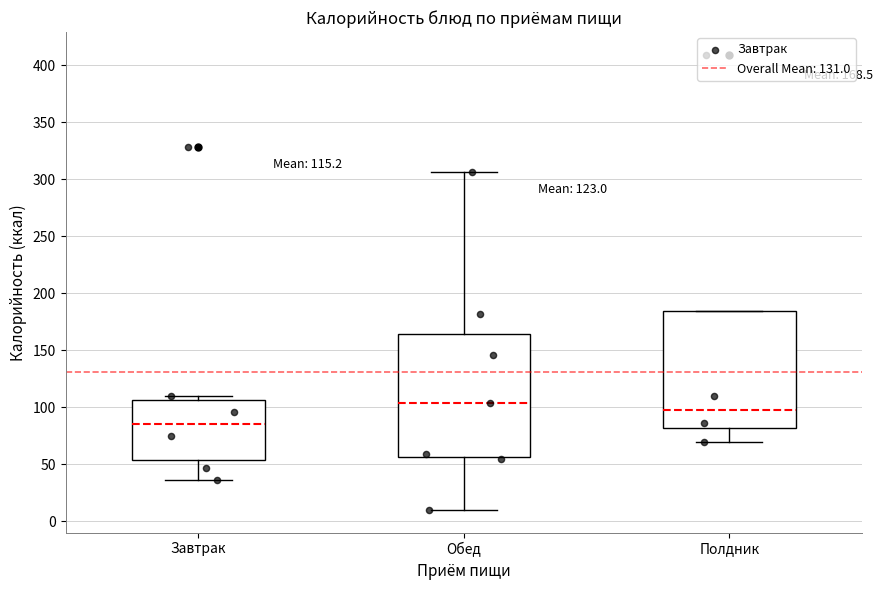

Which box's median line is the lowest?

Завтрак